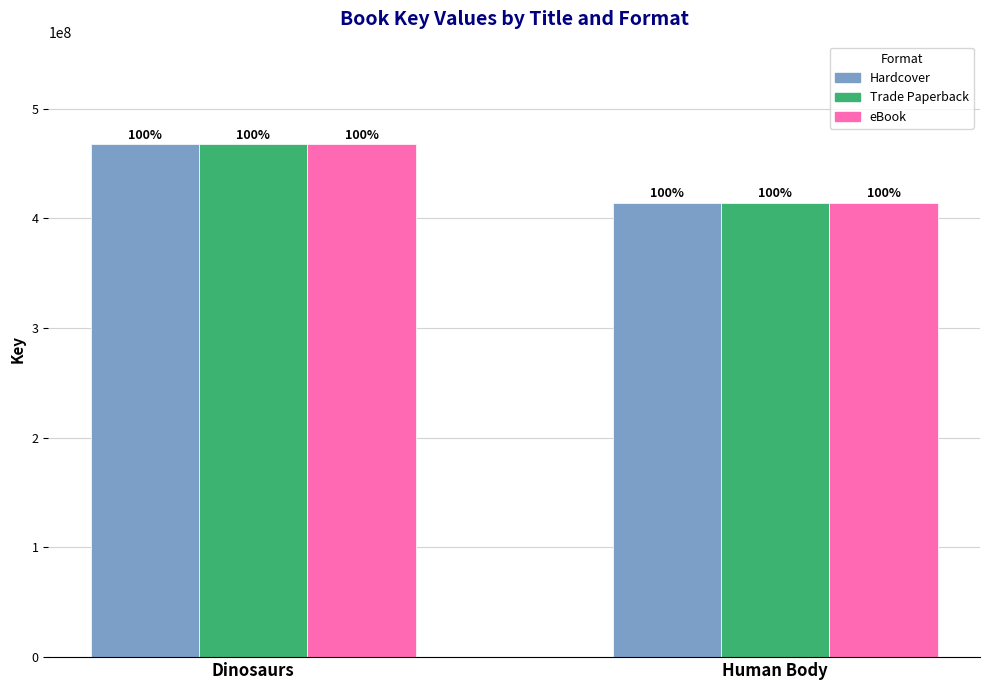

Does the chart contain any negative values?

No